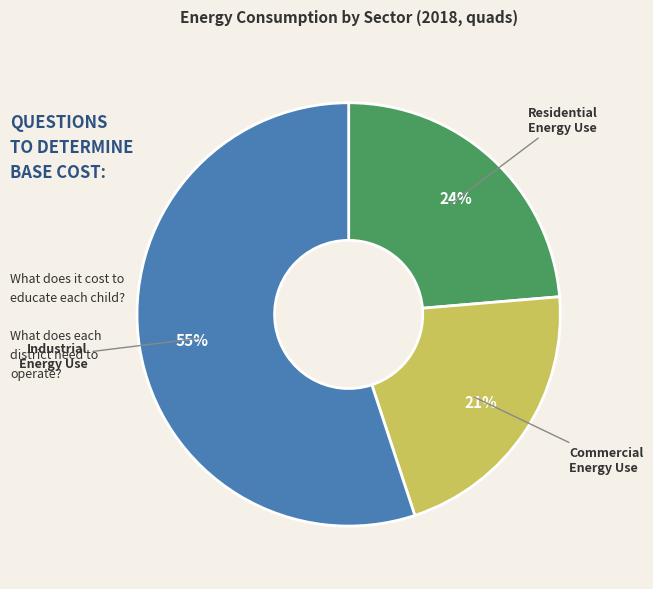

To the nearest percent, what is the difference between the largest and smallest slice percentages?

34%